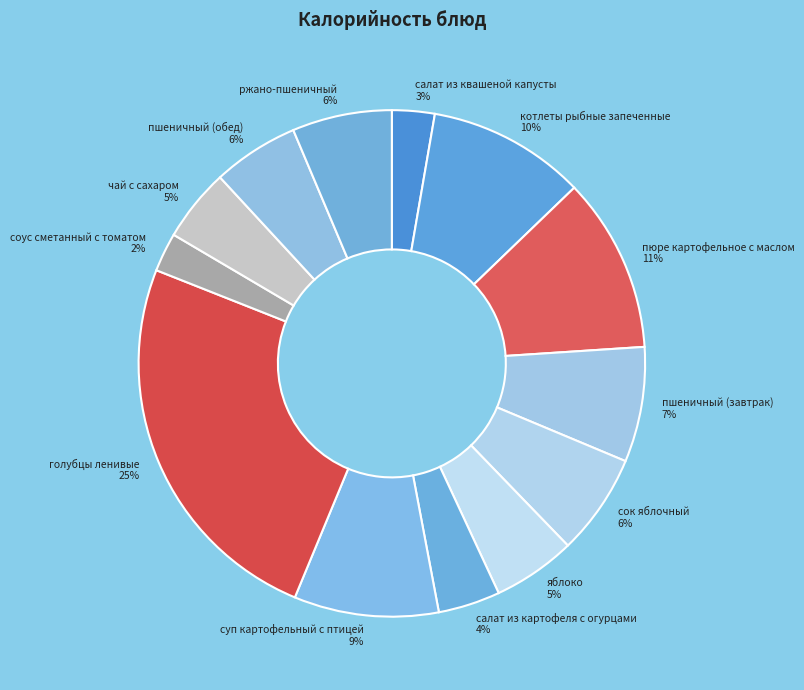

Is it true that пшеничный (завтрак) is 17% of the pie?

False